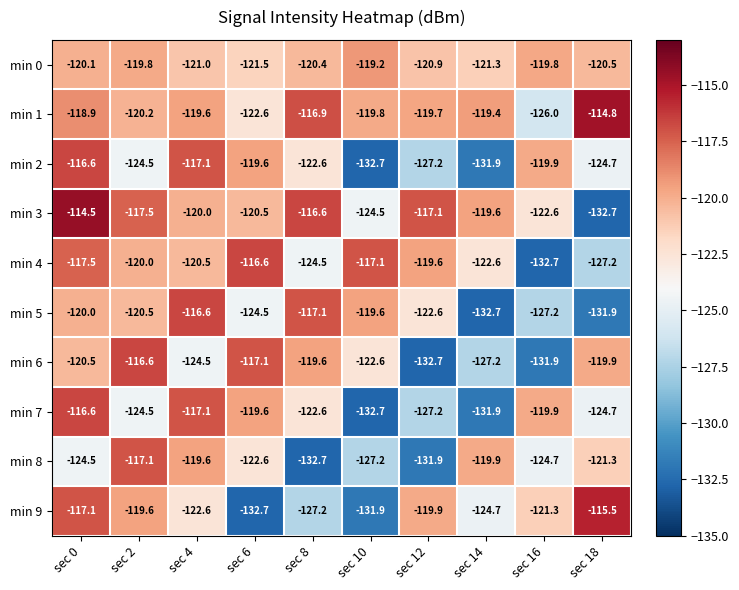

What is the spread (max minus min) of values at sec 16?

12.9